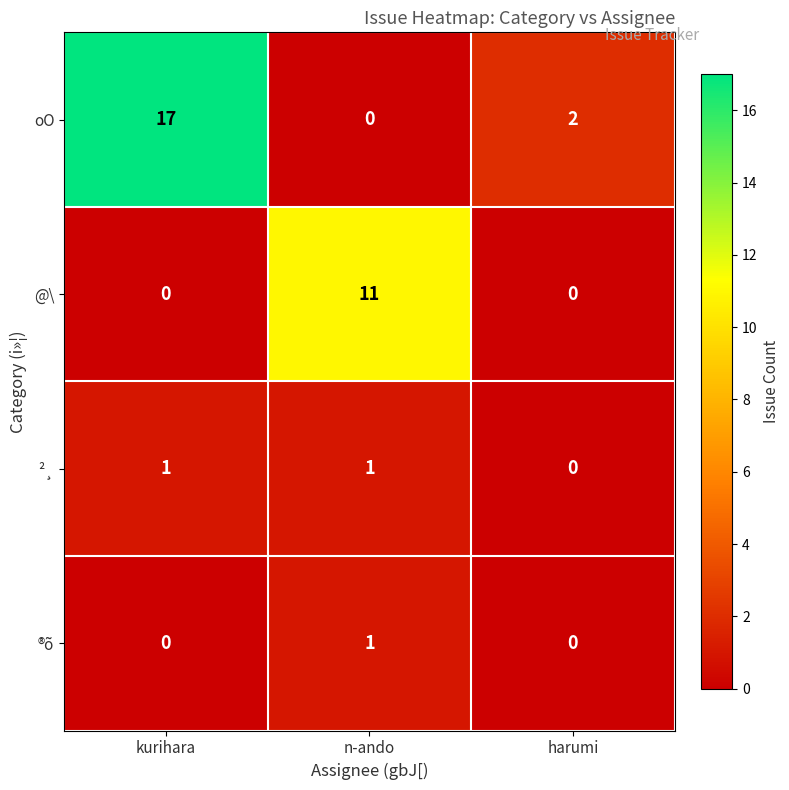

Is it true that ®õ equals 0 at harumi?

True